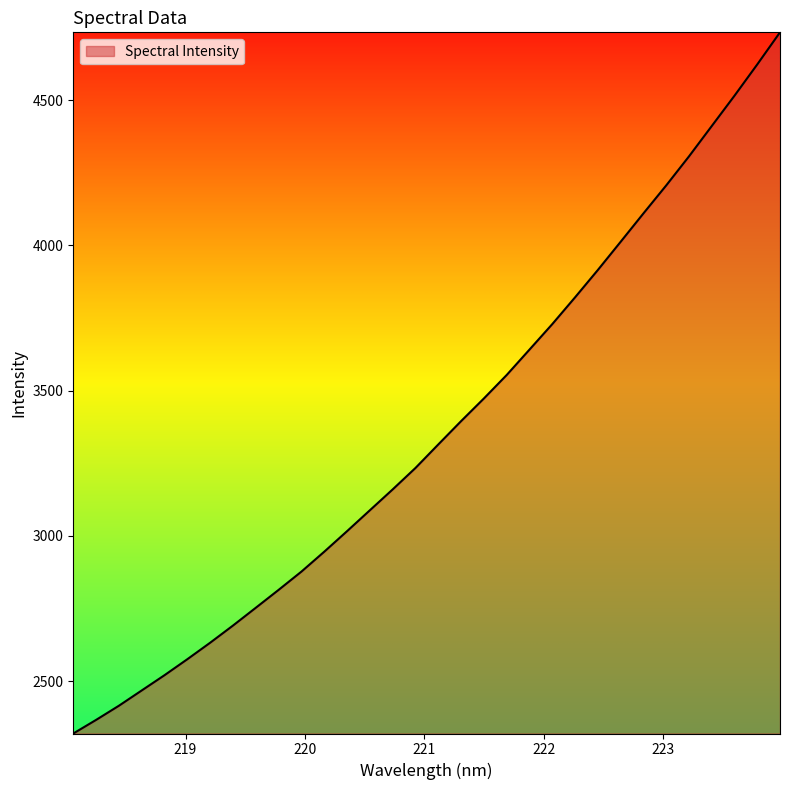

What is the difference between the maximum and minimum values?

2413.2